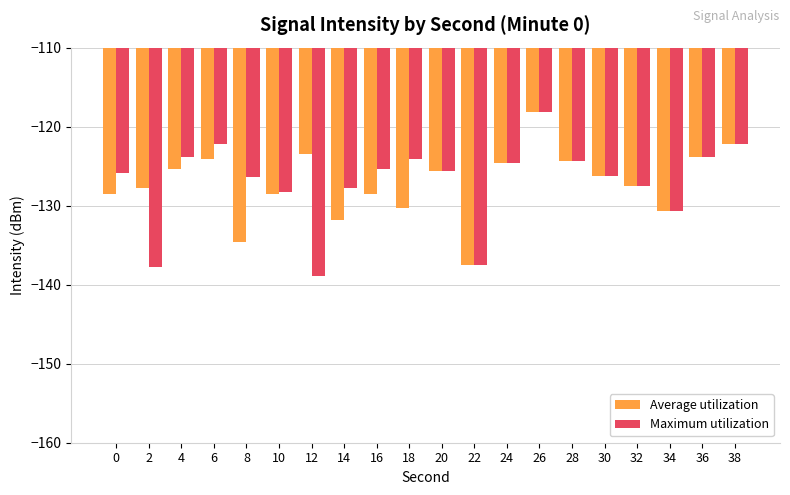

What is the difference between the second highest and second lowest values in the Average utilization series?

12.4